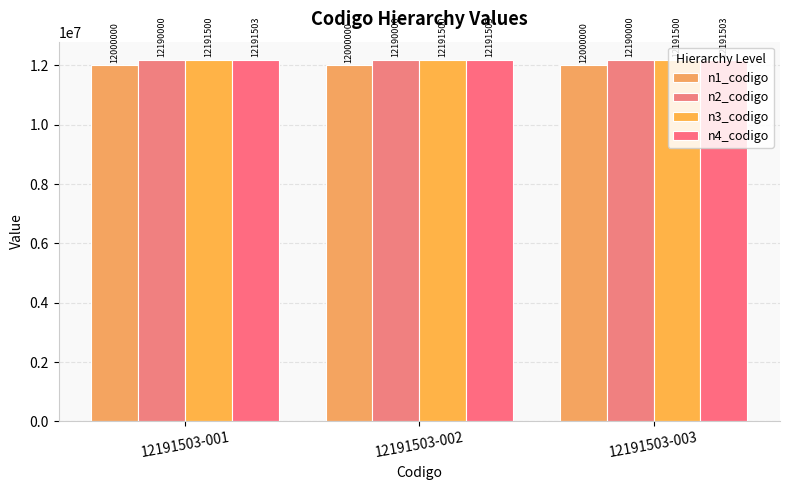

At which label does n1_codigo reach its minimum?

12191503-001